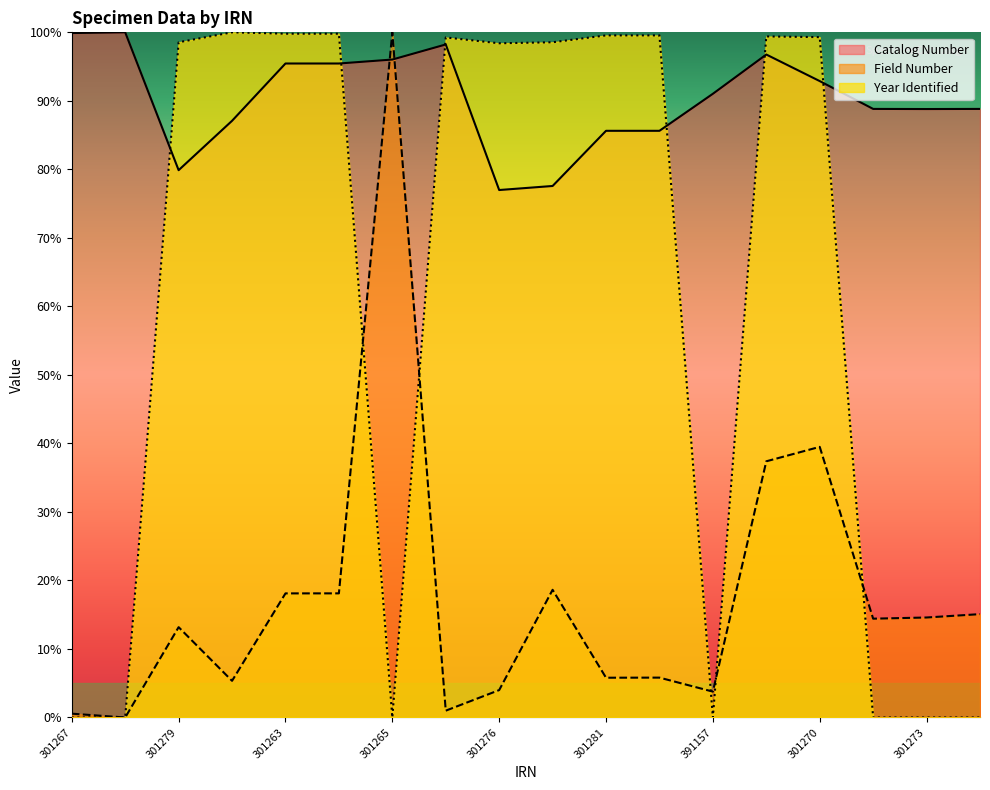

At which category is the sum across all series the highest?

301268